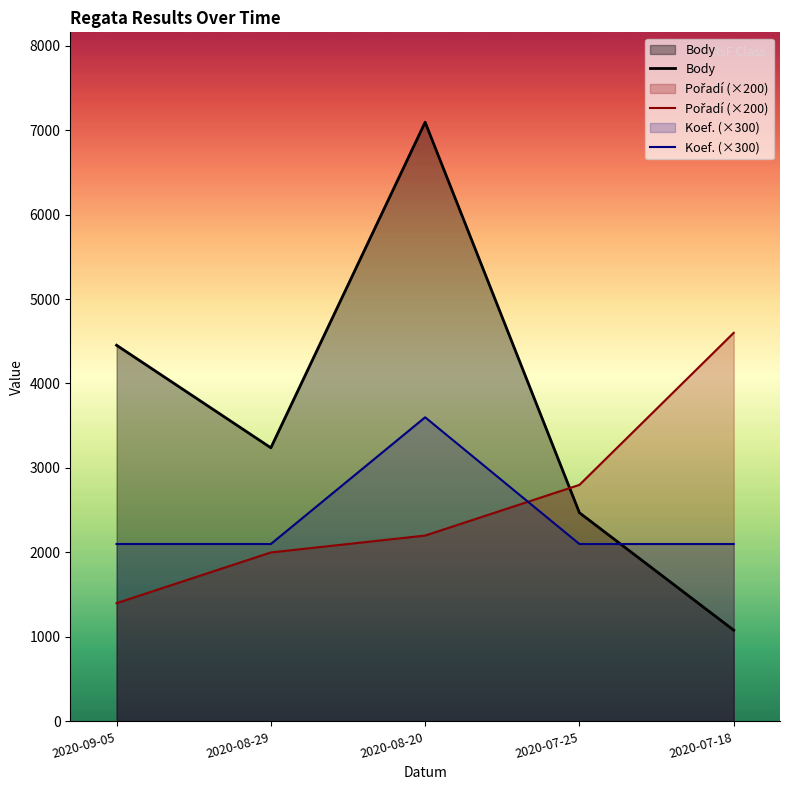

What is the sum of the Pořadí (×200) values at 2020-09-05 and 2020-07-25?

4200